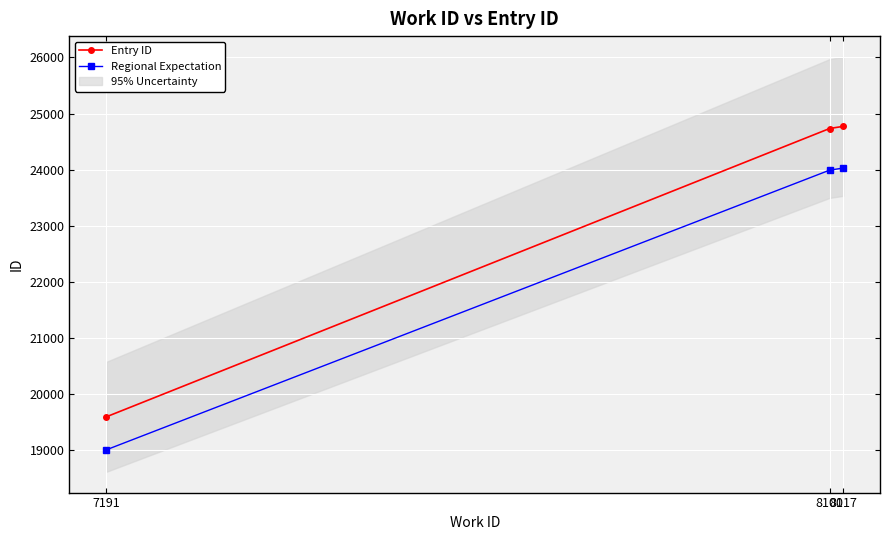

What is the average value of the Entry ID series?

23033.0